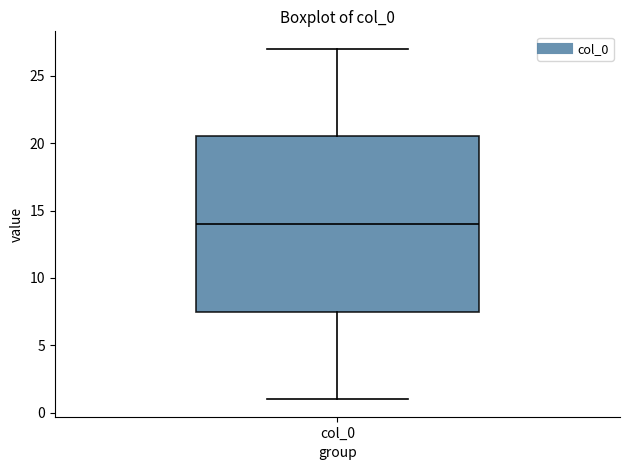

Read this box plot against the y-axis: the position of the median line, the range covered by the box, and the ends of both whiskers. The values are not printed on the chart, so give them approximately, as read against the axis.

median 14.0, box 7.5 to 20.5, whiskers 1.0 to 27.0